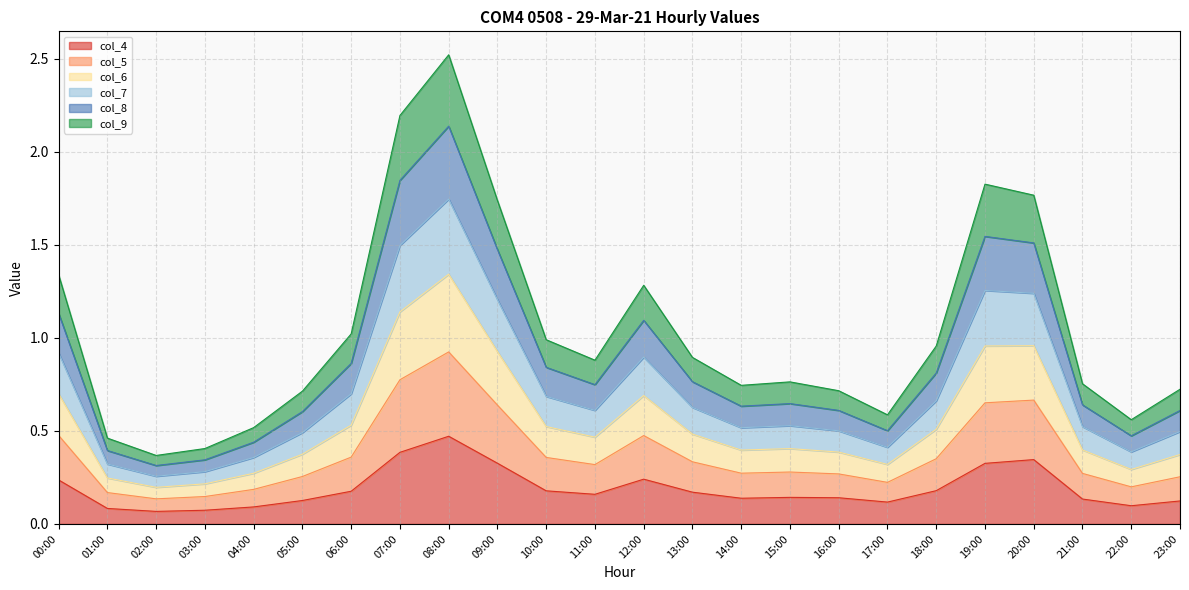

Which category has the highest value in the col_4 series?

08:00